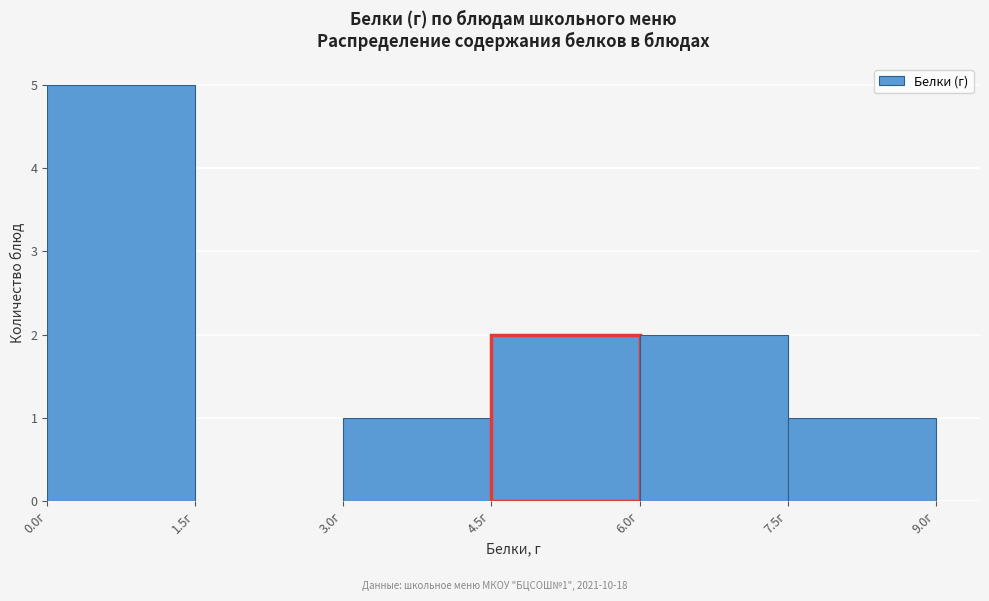

Over which range of the x-axis is the bar tallest?

0.0 to 1.5